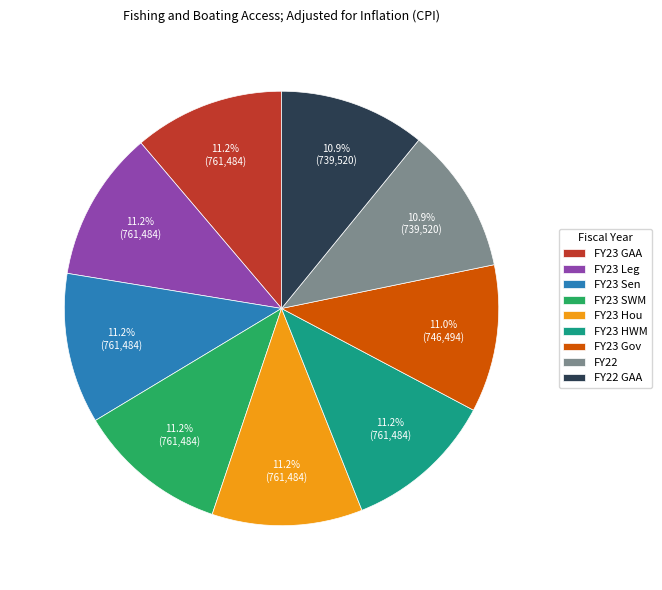

Is it true that FY23 Leg is 11% of the pie?

True